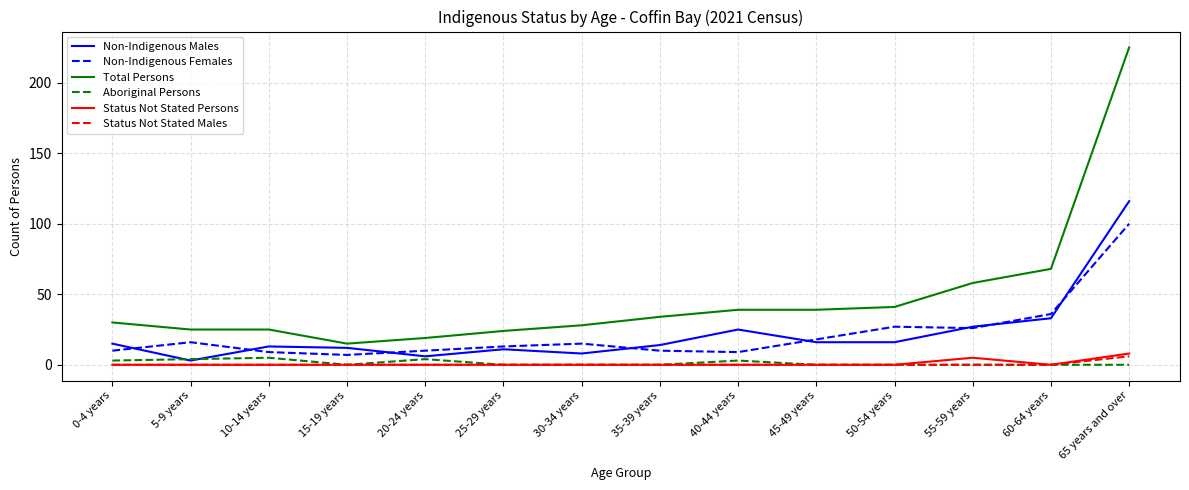

What position from the right is 40-44 years?

6